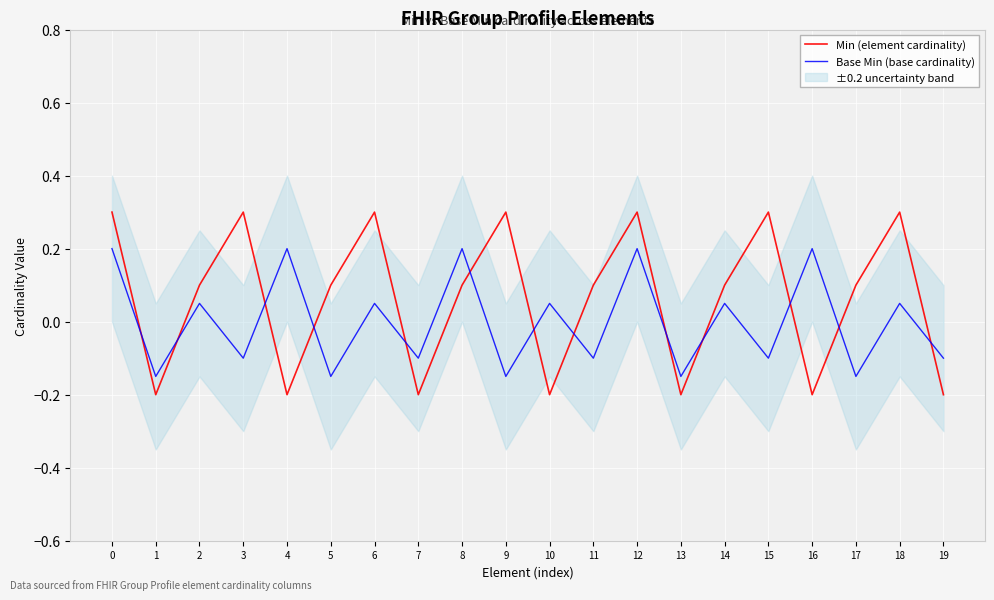

True or false: Base Min (base cardinality) has a value of 0.1 at 14.

True